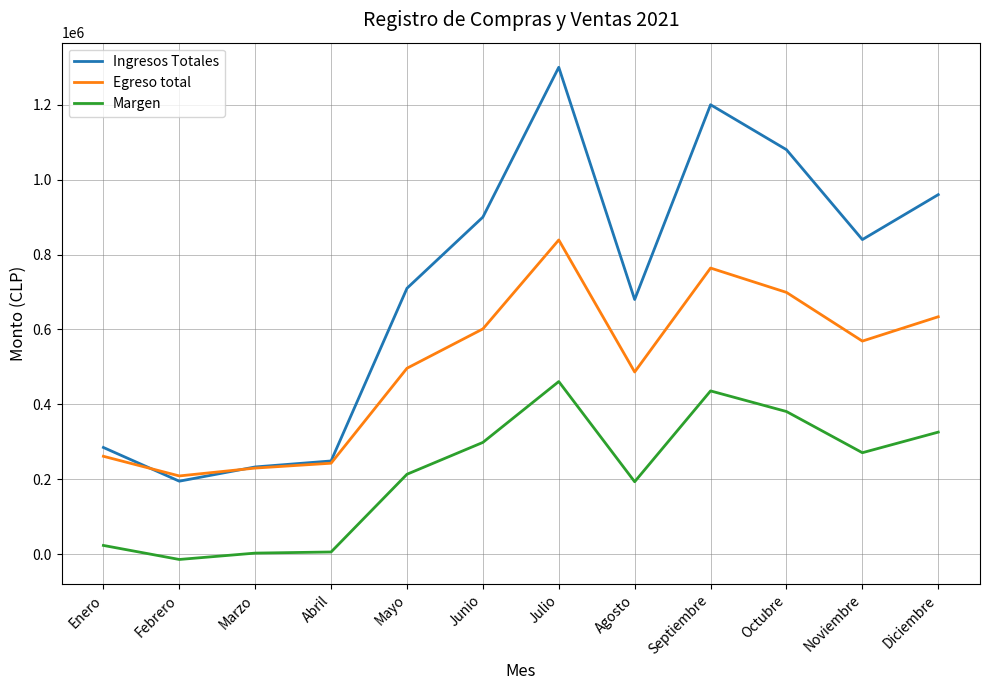

Which series changed the most between Febrero and Agosto?

Ingresos Totales